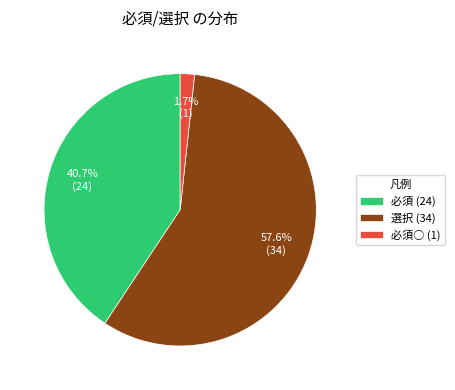

Which slice is the smallest?

必須○ (1)